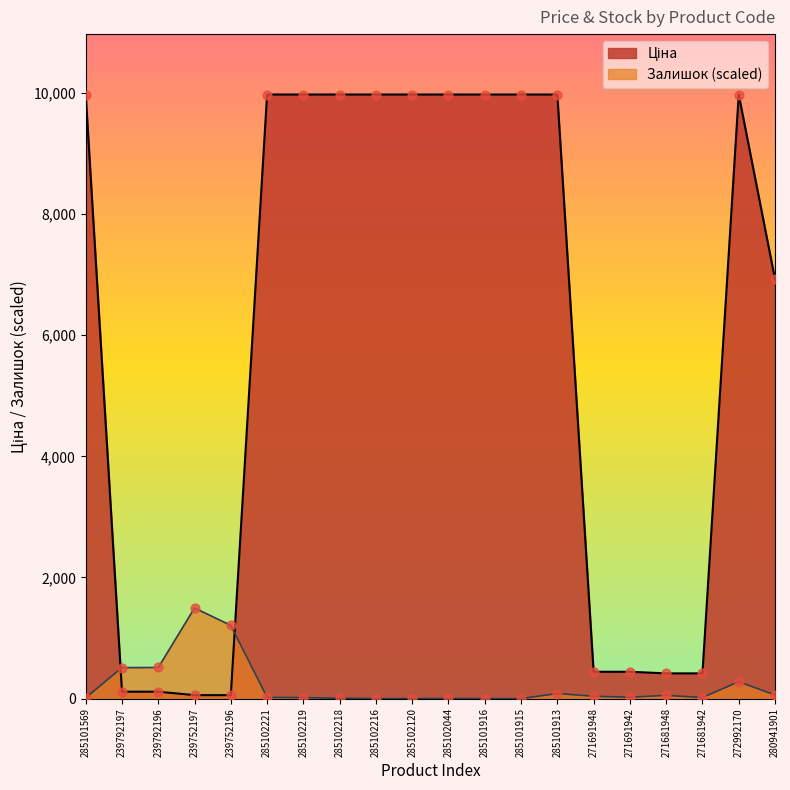

Which series contains the highest Y value?

Ціна